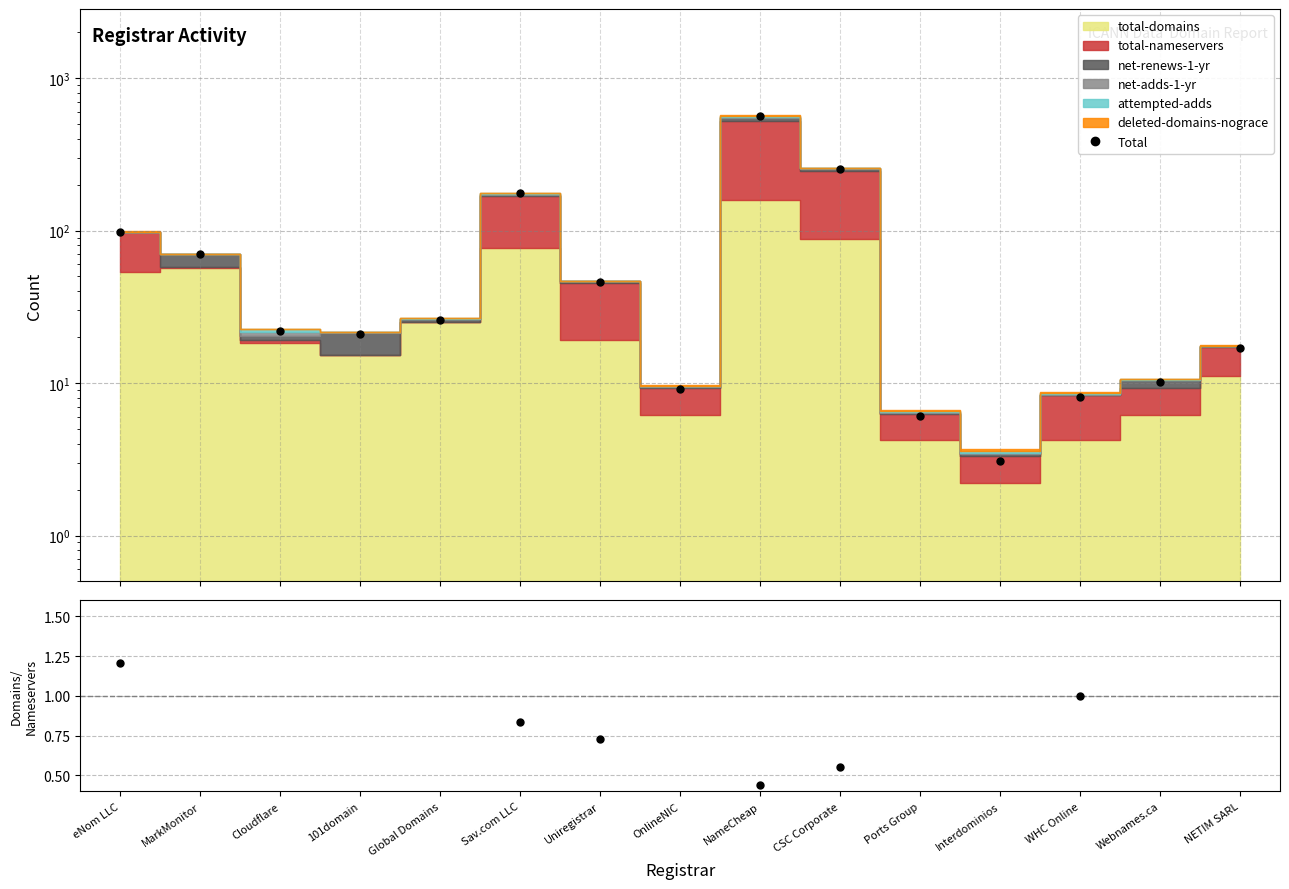

What is the approximate value of Total at Ports Group?

6.1